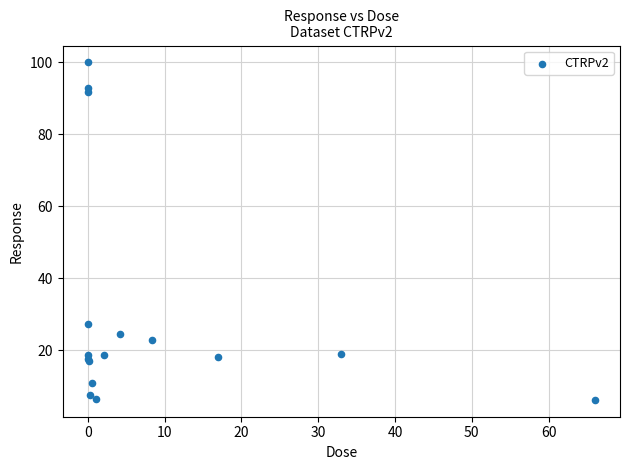

What Y value in the scatter plot is closest to 53?

27.2